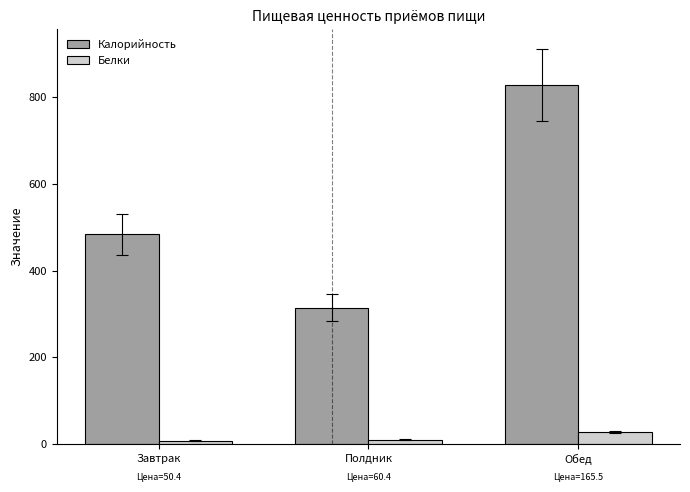

What is the label of the 2nd bar from the right?

Полдник